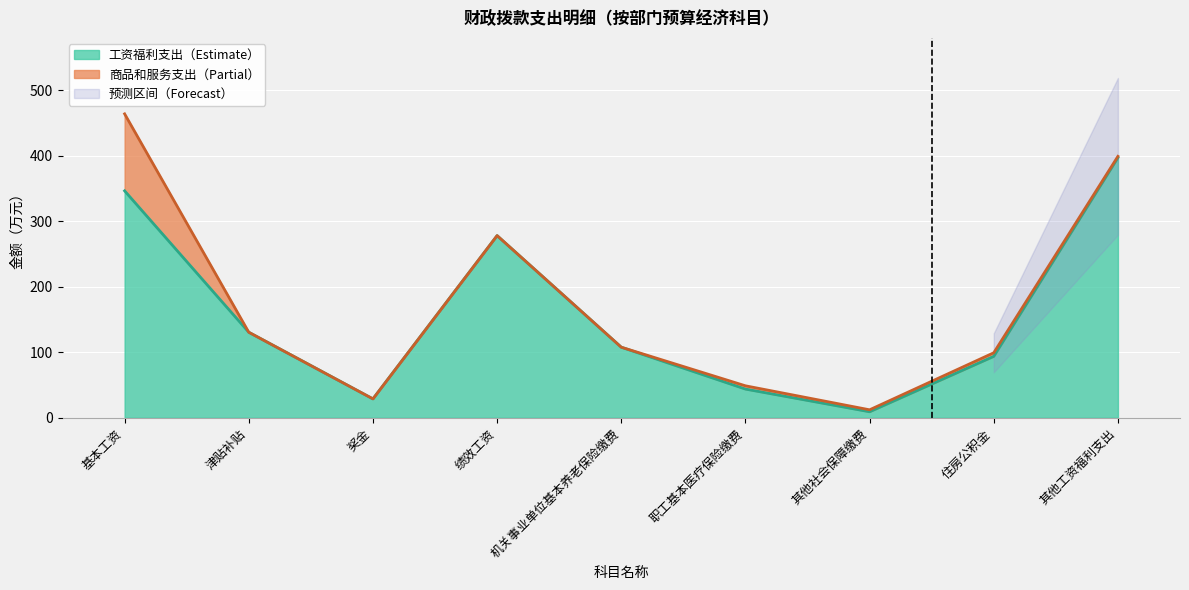

Between 津贴补贴 and 住房公积金, which is larger?

津贴补贴